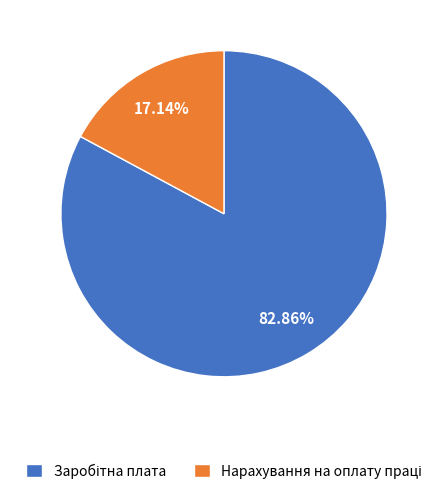

Is there a majority slice in this chart?

Yes